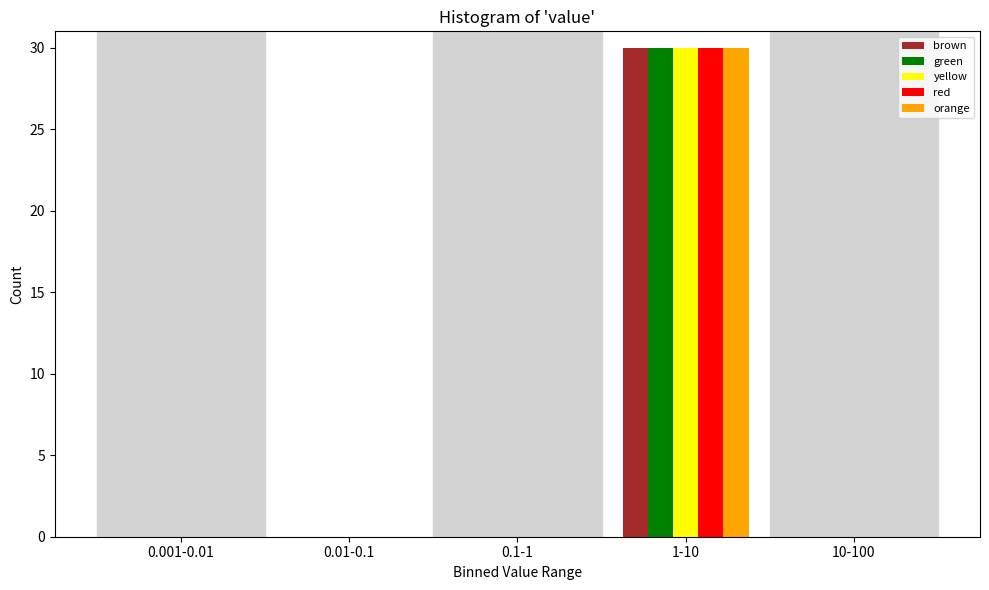

Reading right to left, transcribe all the data shown in this chart.

brown: 10-100=0	1-10=30	0.1-1=0	0.01-0.1=0	0.001-0.01=0
green: 10-100=0	1-10=30	0.1-1=0	0.01-0.1=0	0.001-0.01=0
yellow: 10-100=0	1-10=30	0.1-1=0	0.01-0.1=0	0.001-0.01=0
red: 10-100=0	1-10=30	0.1-1=0	0.01-0.1=0	0.001-0.01=0
orange: 10-100=0	1-10=30	0.1-1=0	0.01-0.1=0	0.001-0.01=0